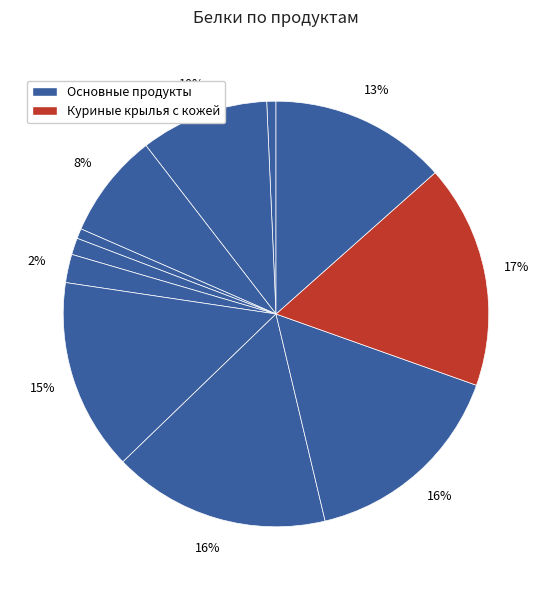

To the nearest percent, what is the average slice percentage?

9%